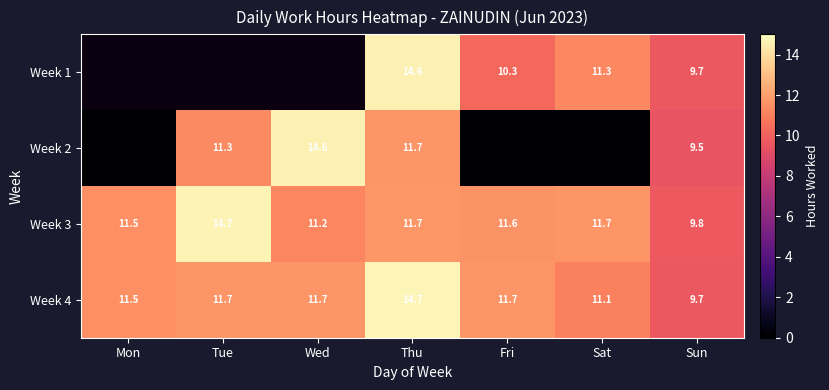

Count the number of data series in this chart.

4